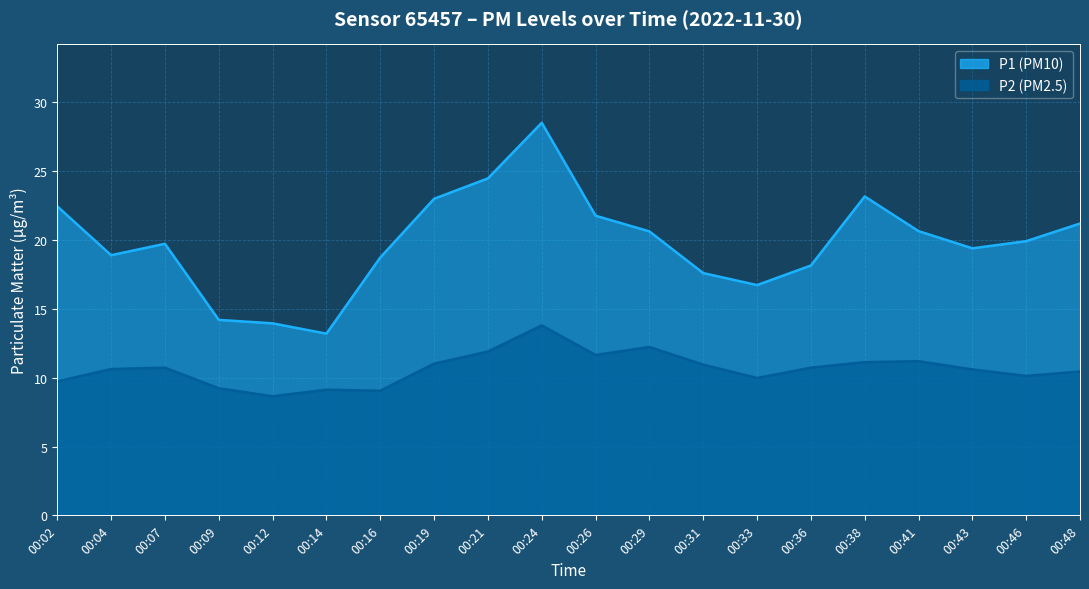

At which category does the chart reach its peak across all series?

00:24